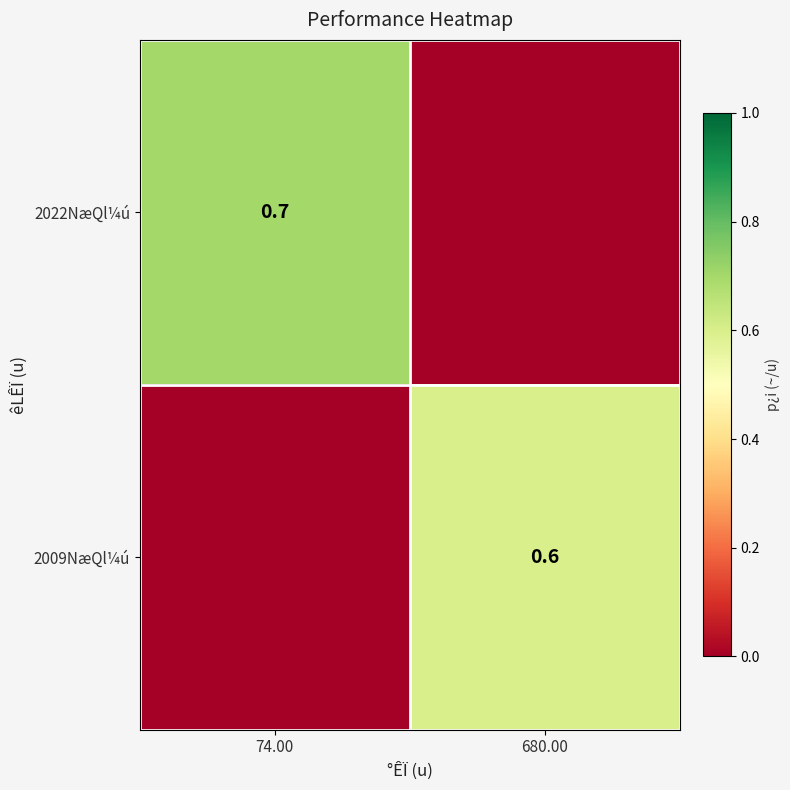

True or false: 2022NæQl¼ú has a value of 0.7 at 74.00.

True